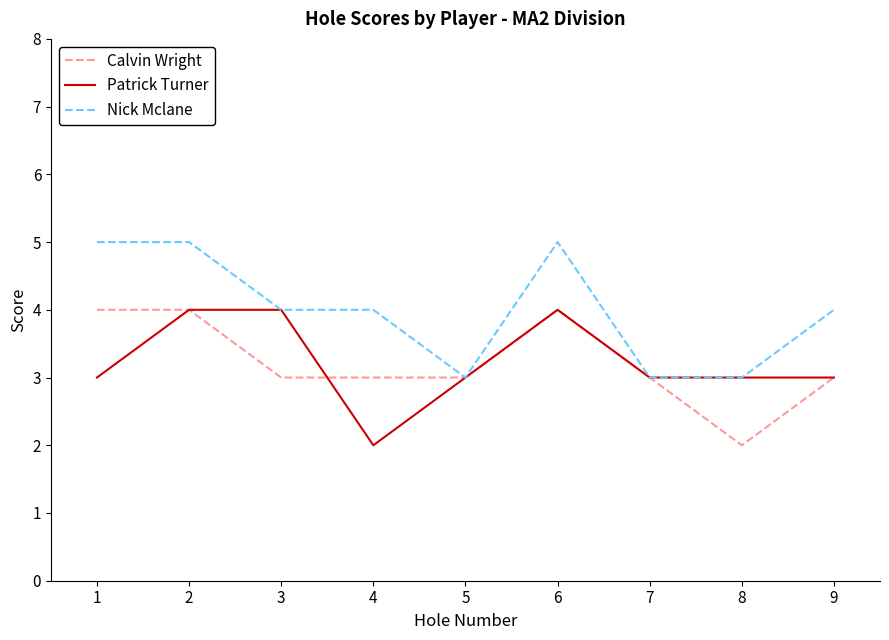

What is the average value of the Calvin Wright series?

3